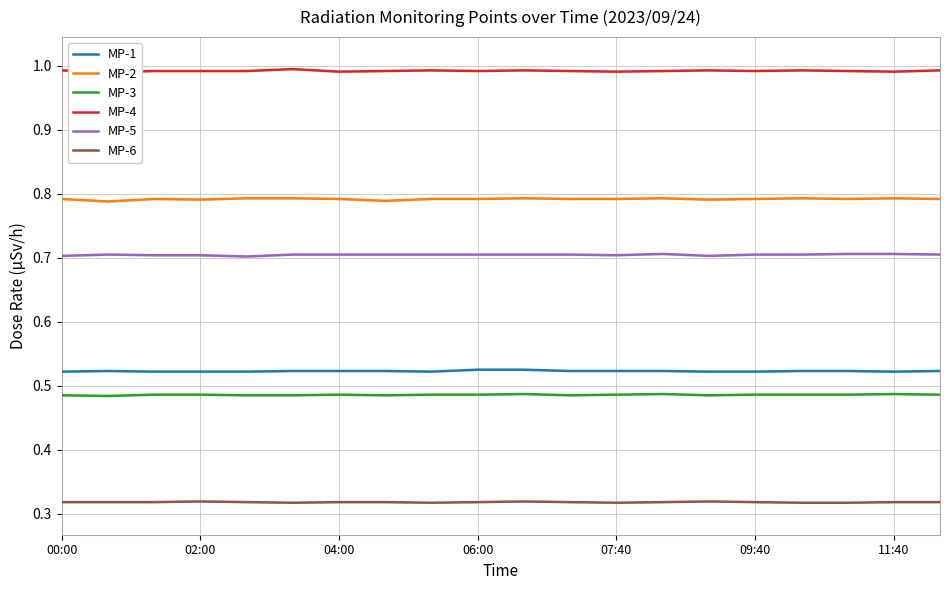

What are all the series names shown in the legend?

MP-1, MP-2, MP-3, MP-4, MP-5, MP-6